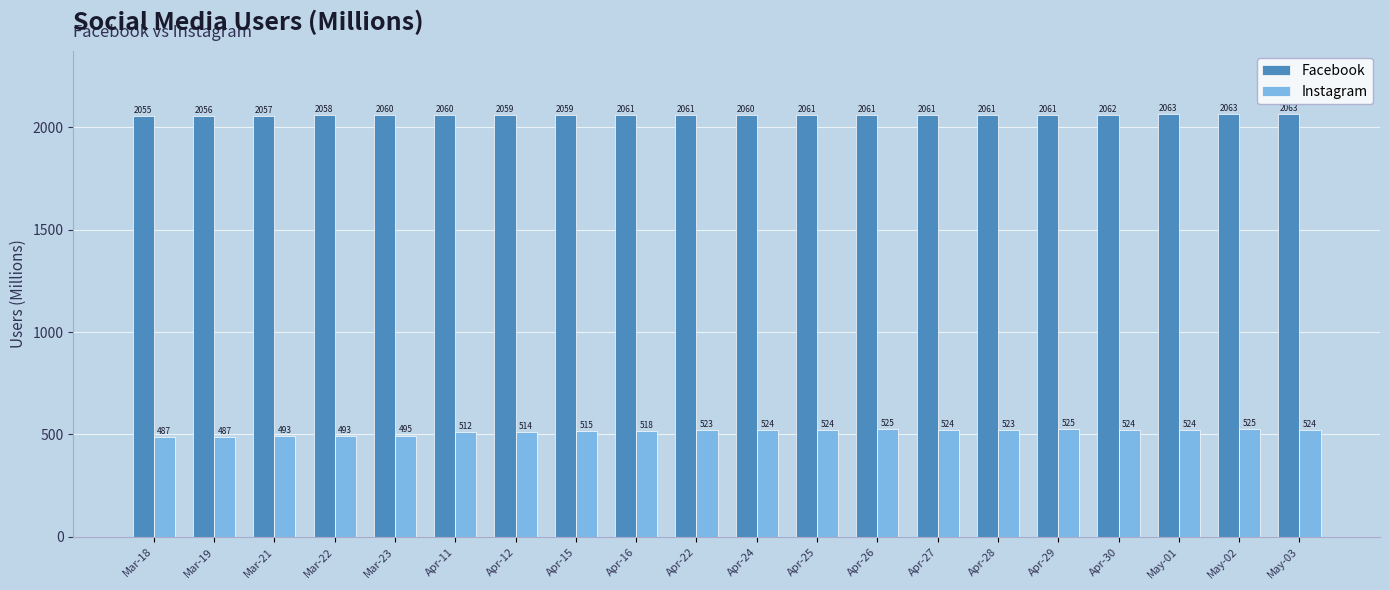

Rank the series by their average value, from lowest to highest.

Instagram, Facebook